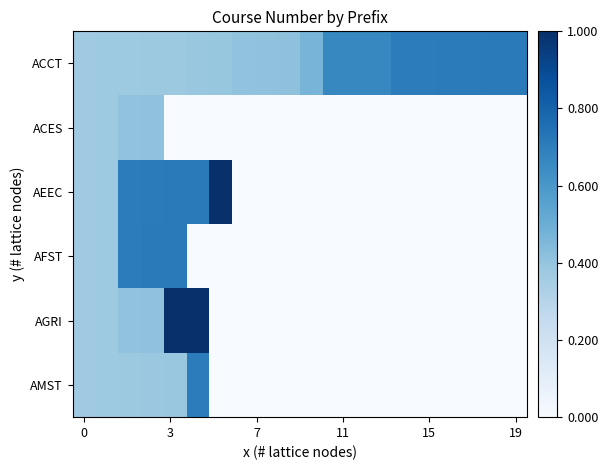

At how many categories does at least one series exceed 0?

20